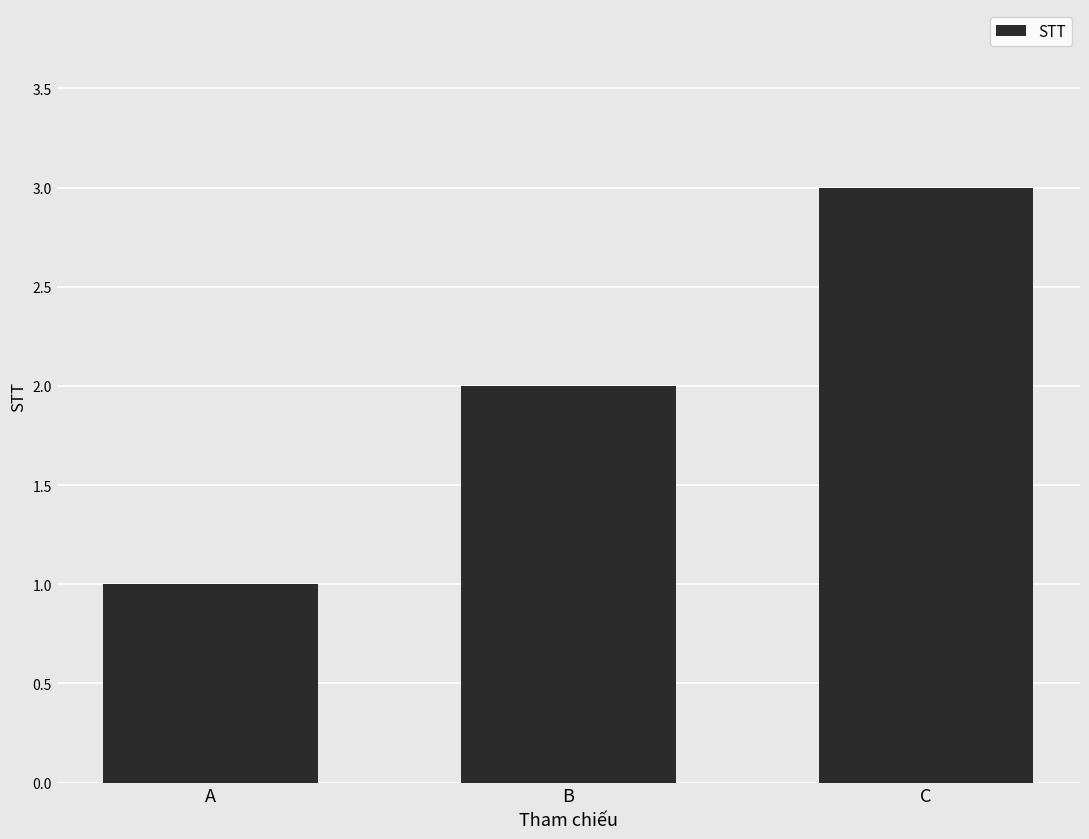

Reading left to right, list all the values displayed in this chart.

1	2	3